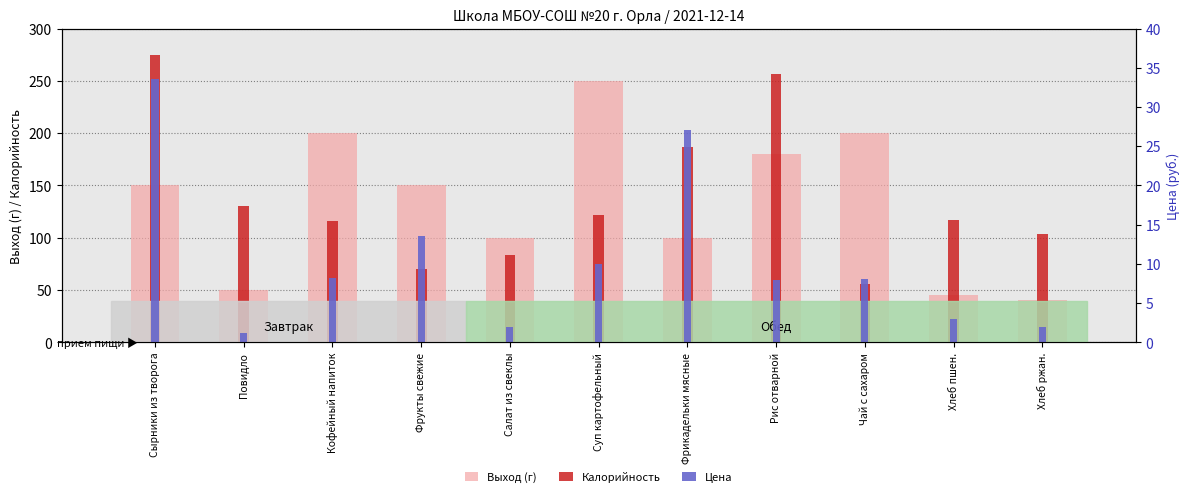

How many bars are there in each group?

3